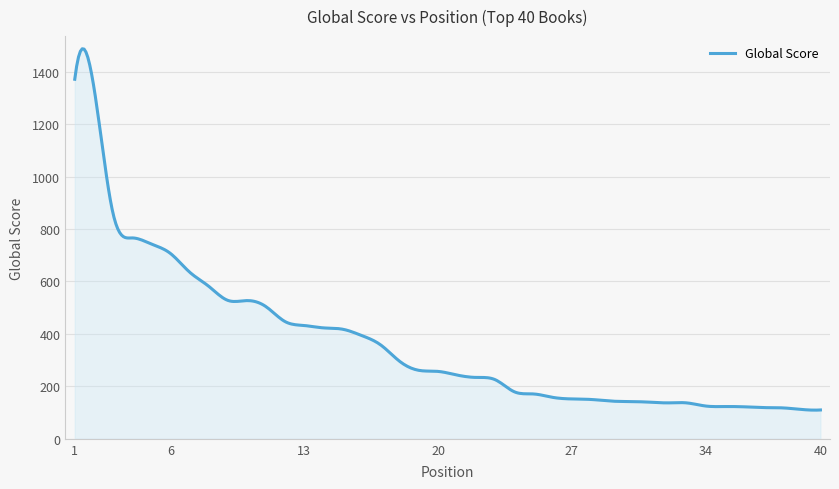

What is the maximum value shown in the chart?

1487.2